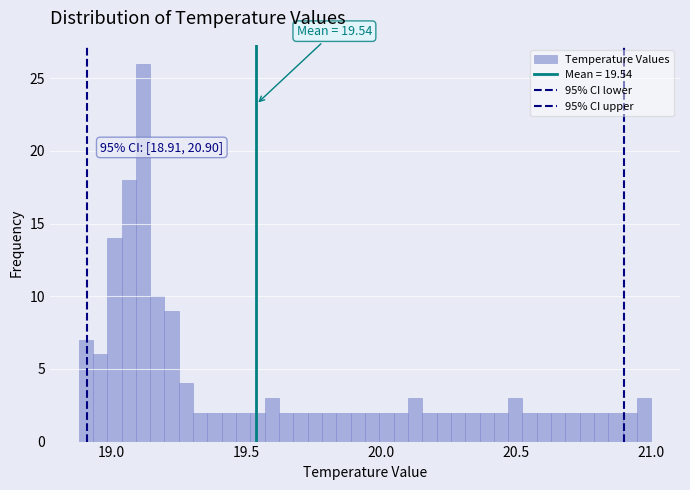

Read against the x-axis, roughly where is the centre of the tallest bar?

19.10